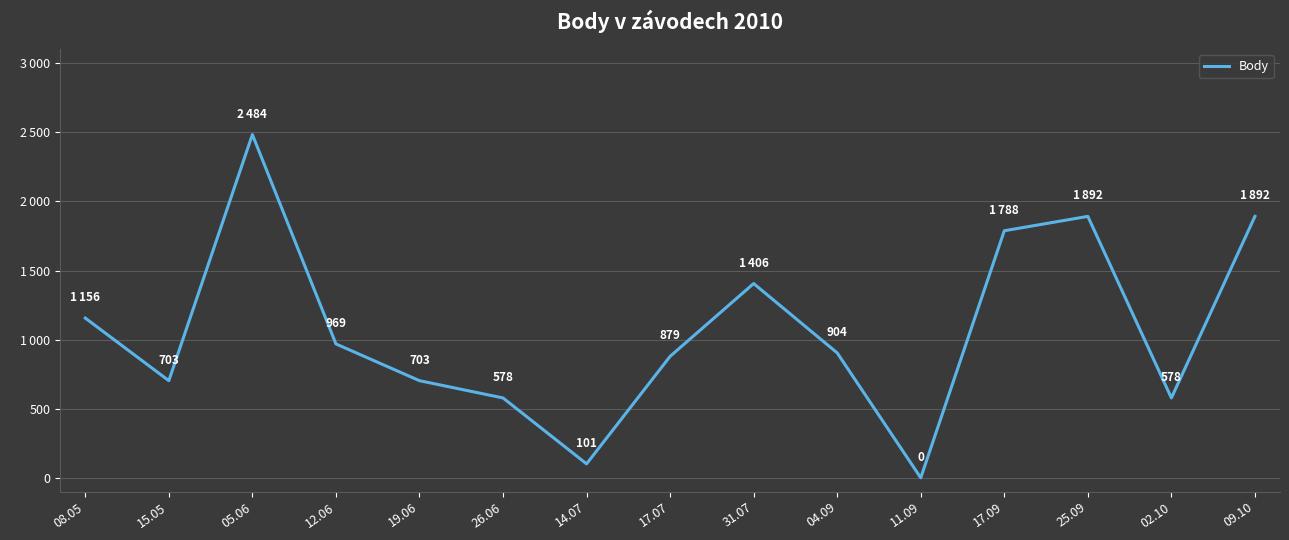

Does the chart have visible grid lines?

Yes